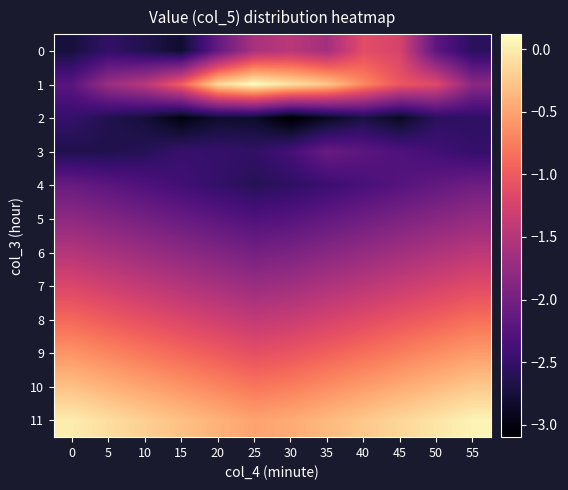

What is the smallest value displayed?

-3.1